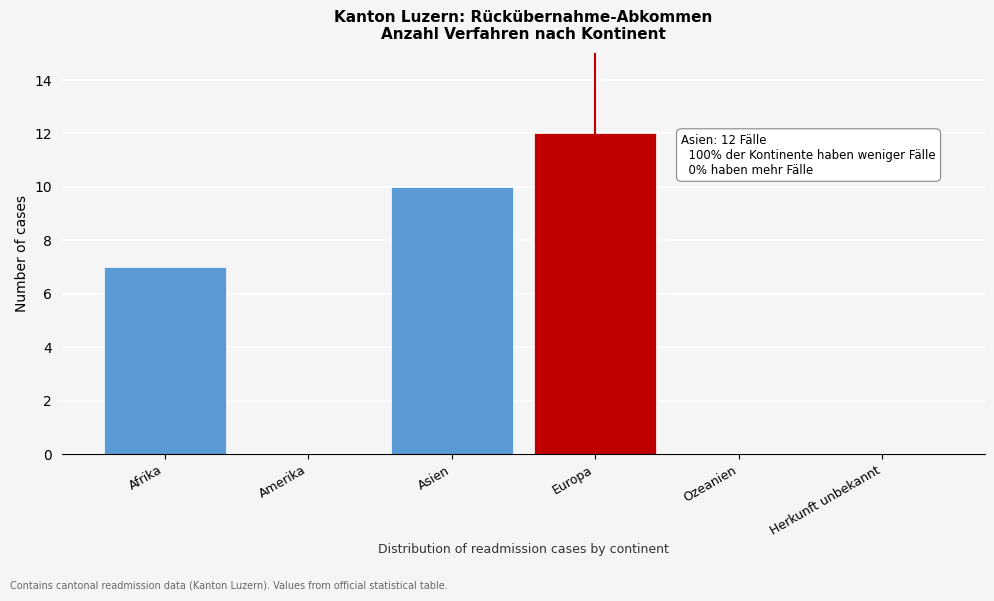

Reading left to right, list all the values displayed in this chart.

Afrika=7	Amerika=0	Asien=10	Europa=12	Ozeanien=0	Herkunft unbekannt=0